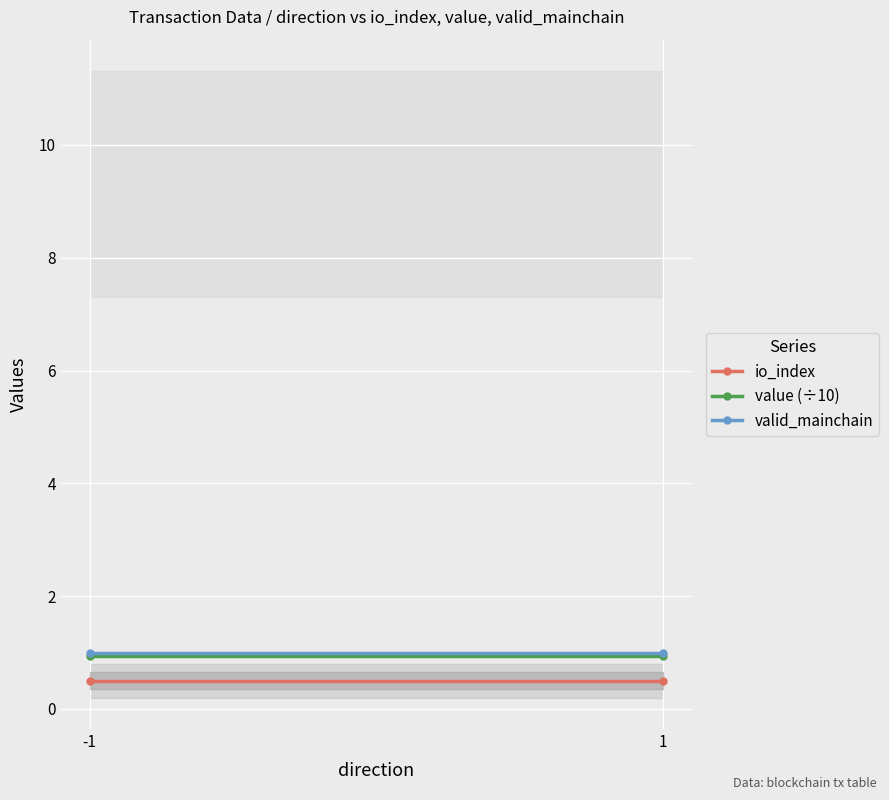

What is the minimum value shown in the chart?

0.5